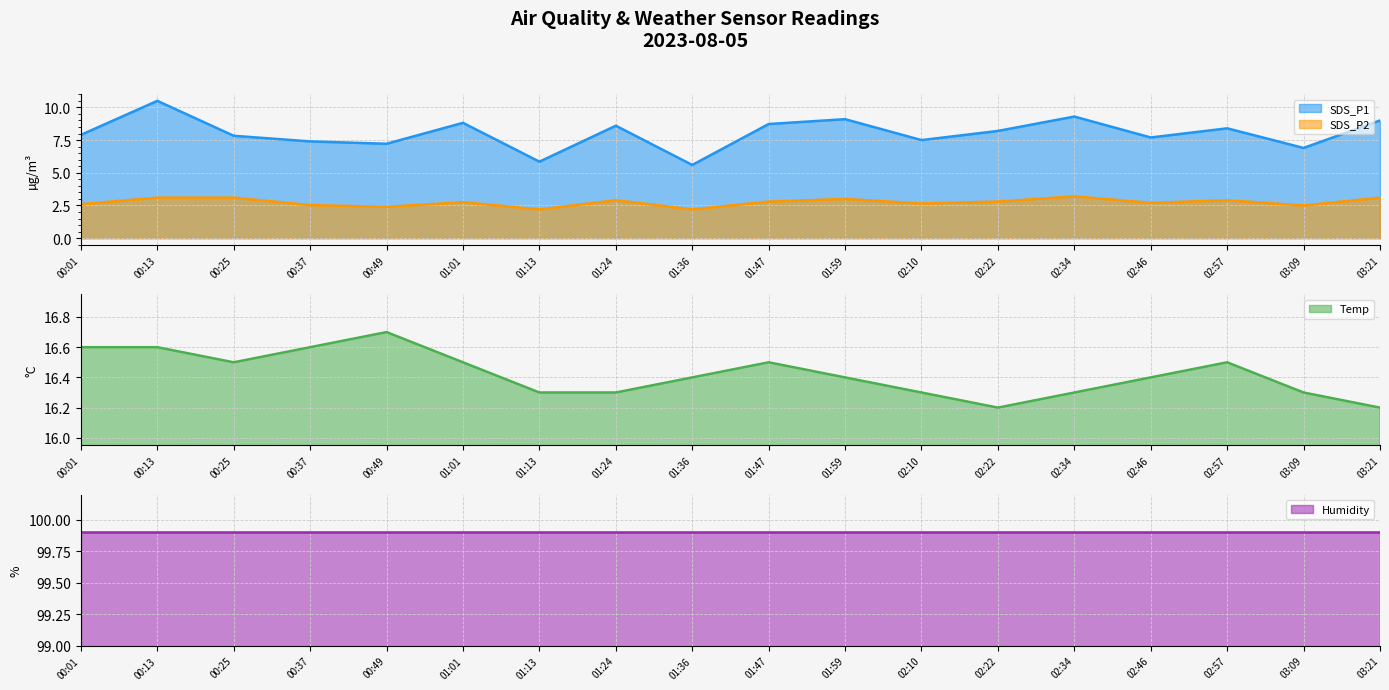

What is the minimum value shown in the chart?

2.2